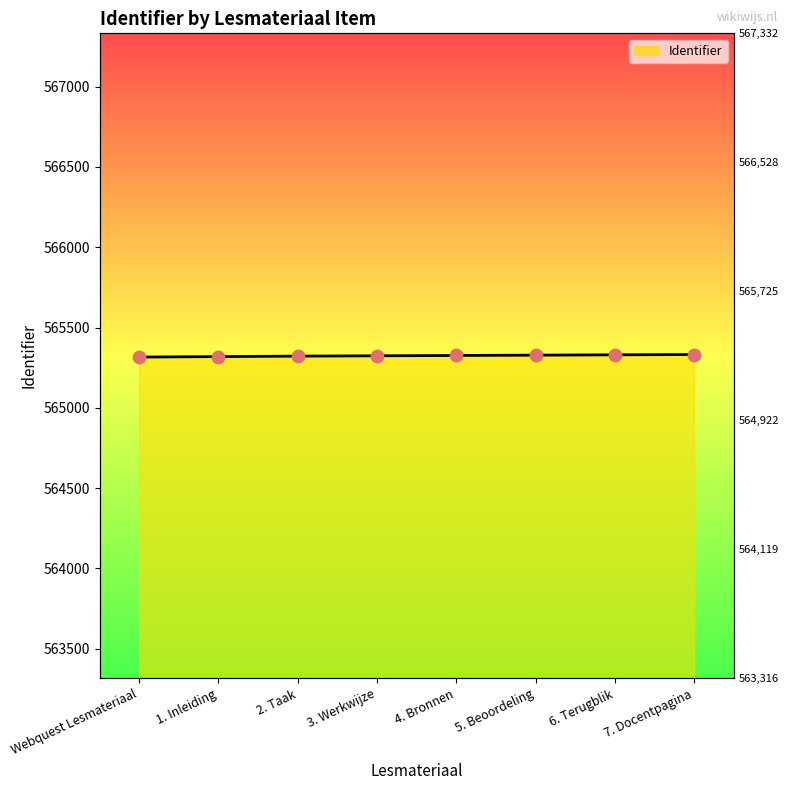

Approximately how many times larger is the value at 7. Docentpagina compared to 6. Terugblik?

1.0